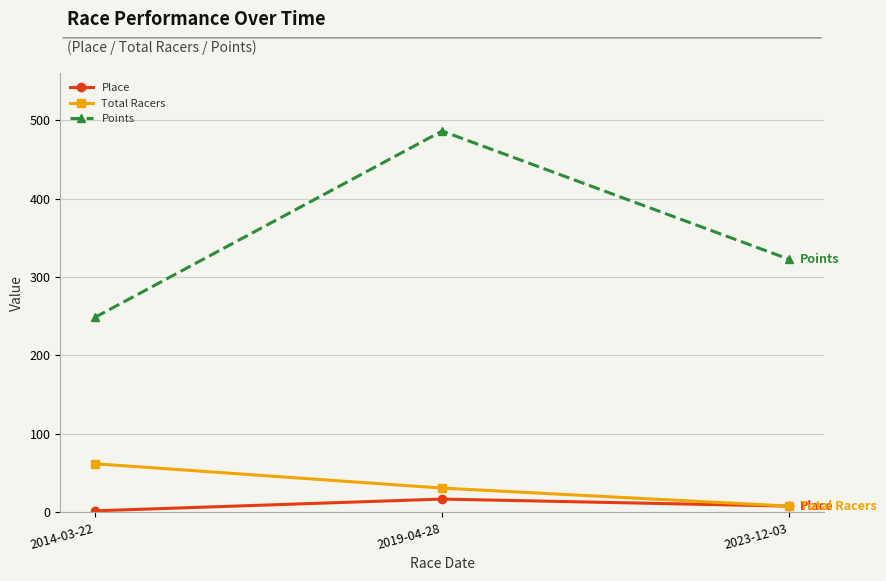

True or false: Points has a value of 322.5 at 2023-12-03.

True